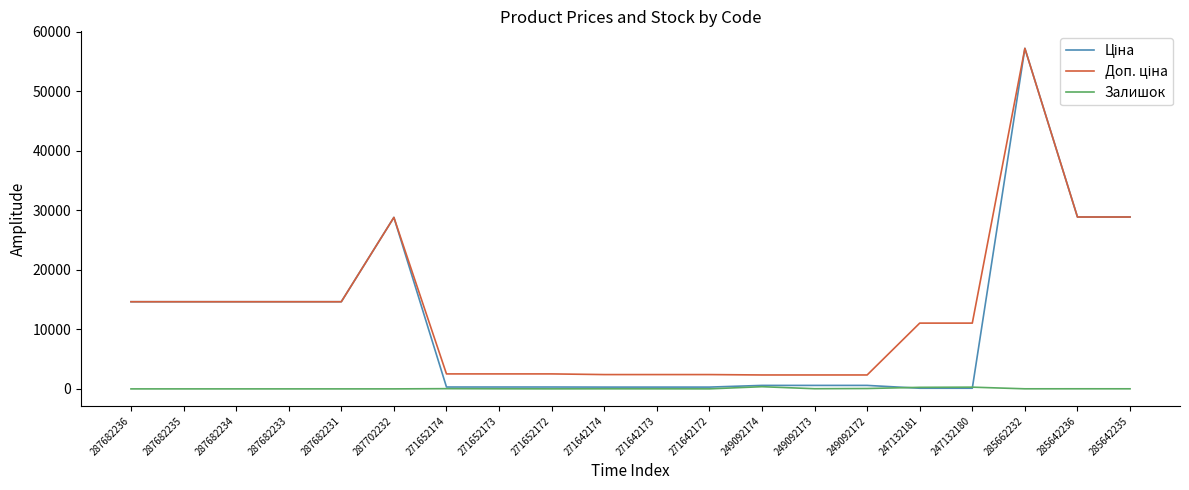

What is the spread (max minus min) of values at 287682233?

14649.6